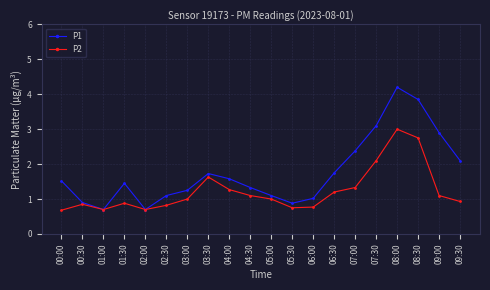

How many distinct data groups are displayed?

2